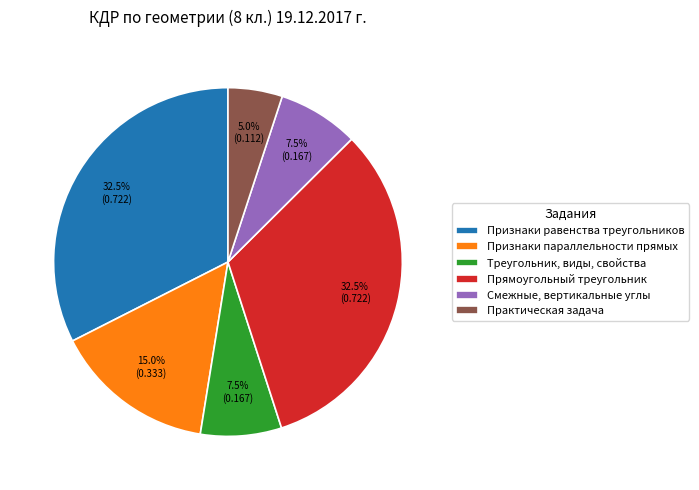

Which slice is the smallest?

Практическая задача